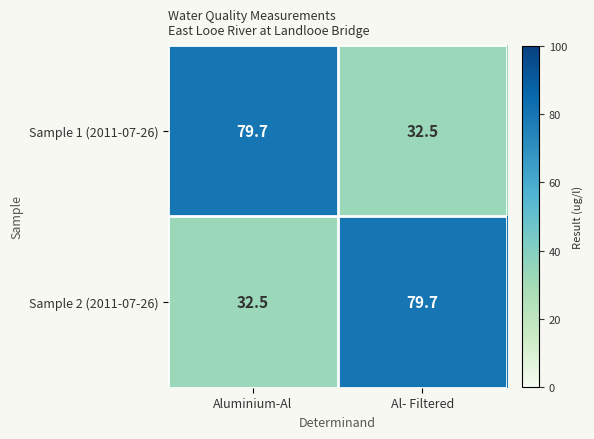

What is the total value across all series at Aluminium-Al?

112.2